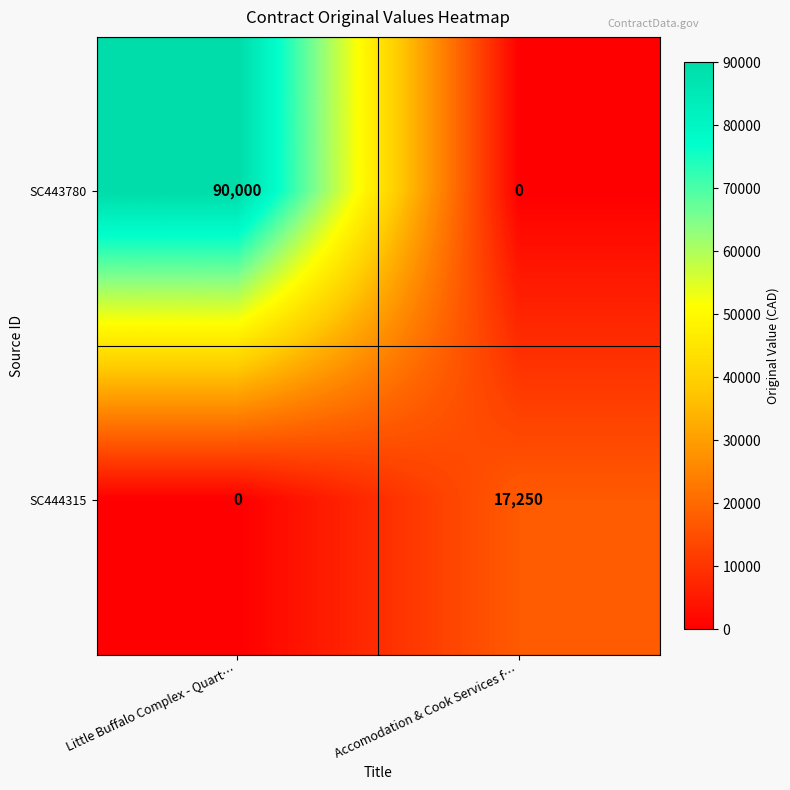

What is the difference between the highest and lowest values at Little Buffalo Complex - Quart…?

90000